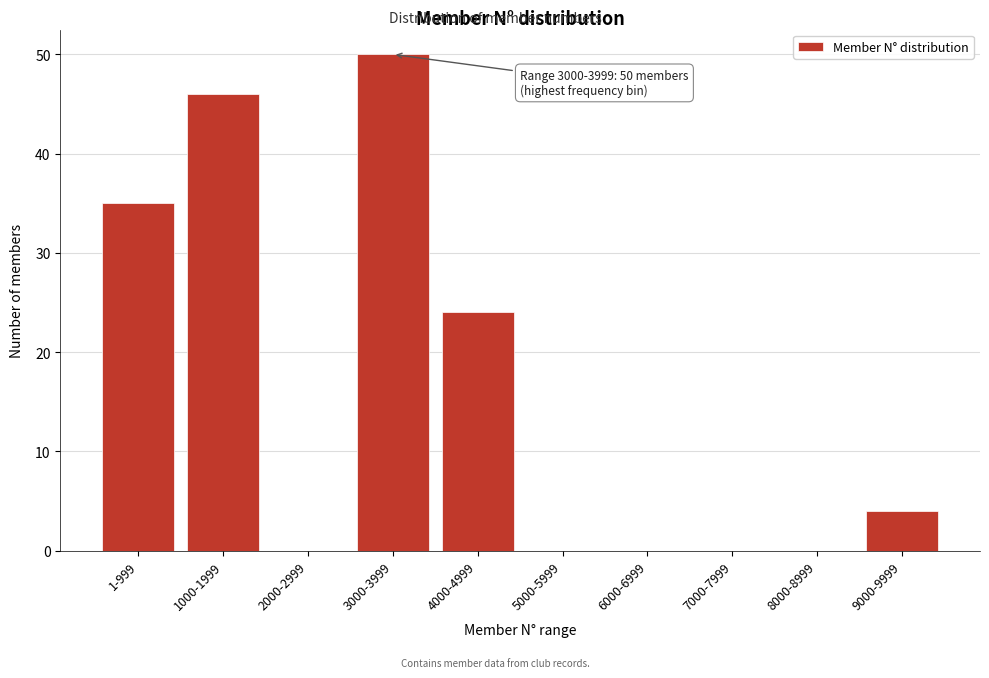

Reading left to right, transcribe all the data shown in this chart.

1-999=35	1000-1999=46	2000-2999=0	3000-3999=50	4000-4999=24	5000-5999=0	6000-6999=0	7000-7999=0	8000-8999=0	9000-9999=4